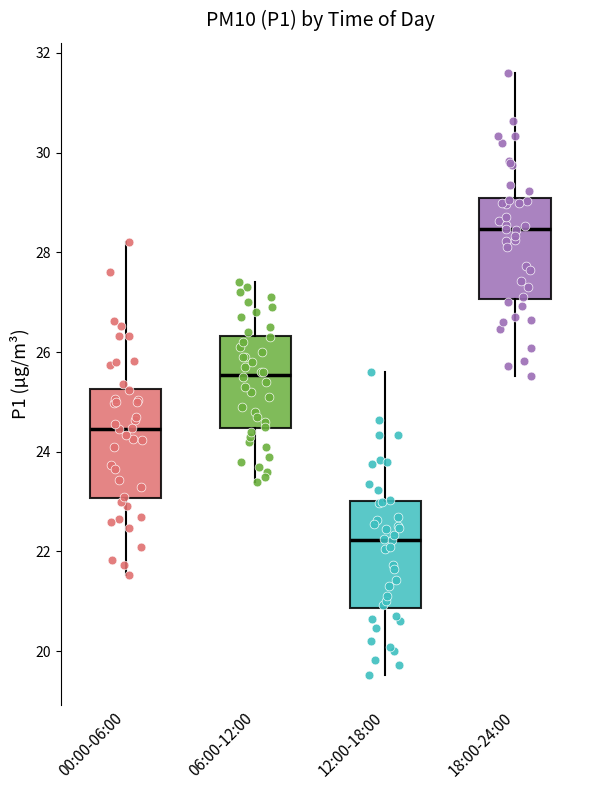

Which box has the highest median line?

18:00-24:00